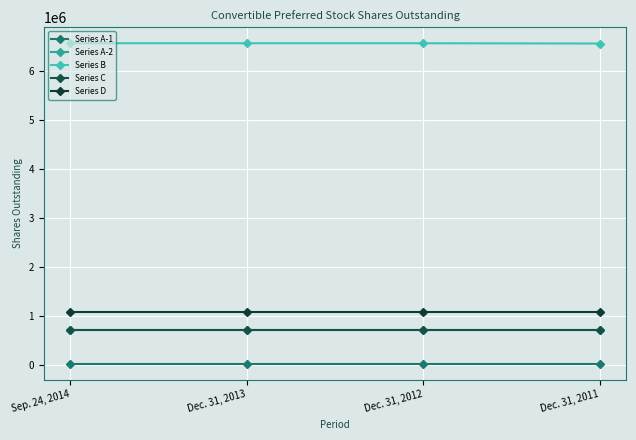

What position from the right is Dec. 31, 2012?

2